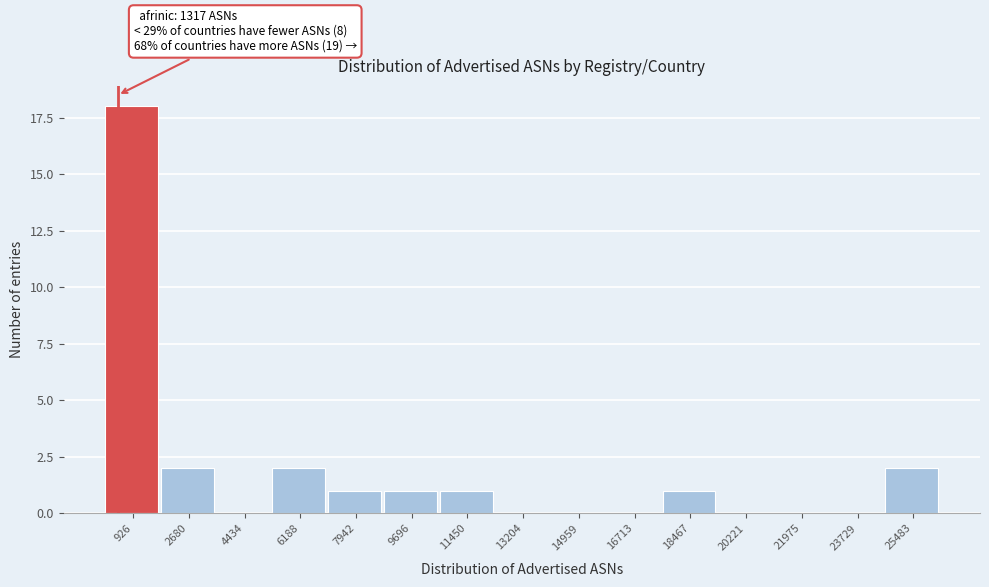

Reading left to right, what are all the values shown in this chart?

926=18	2680=2	4434=0	6188=2	7942=1	9696=1	11450=1	13204=0	14959=0	16713=0	18467=1	20221=0	21975=0	23729=0	25483=2